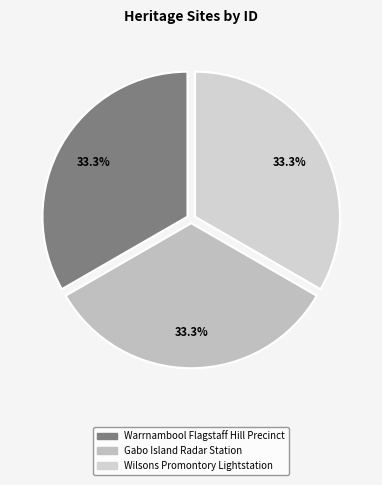

Rank the categories by value from lowest to highest.

Warrnambool Flagstaff Hill Precinct, Gabo Island Radar Station, Wilsons Promontory Lightstation